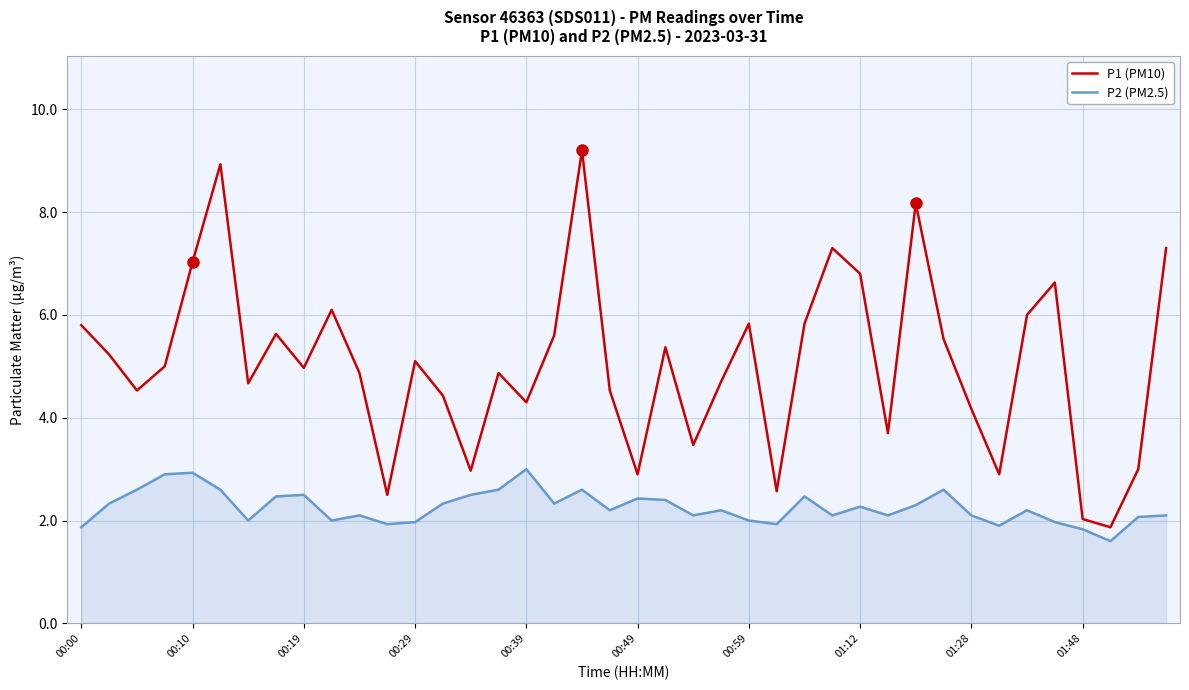

Does the chart display data point markers on the line(s)?

No